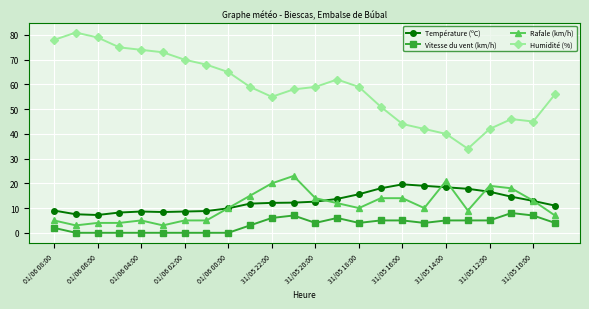

Which series has the widest spread of values?

Humidité (%)